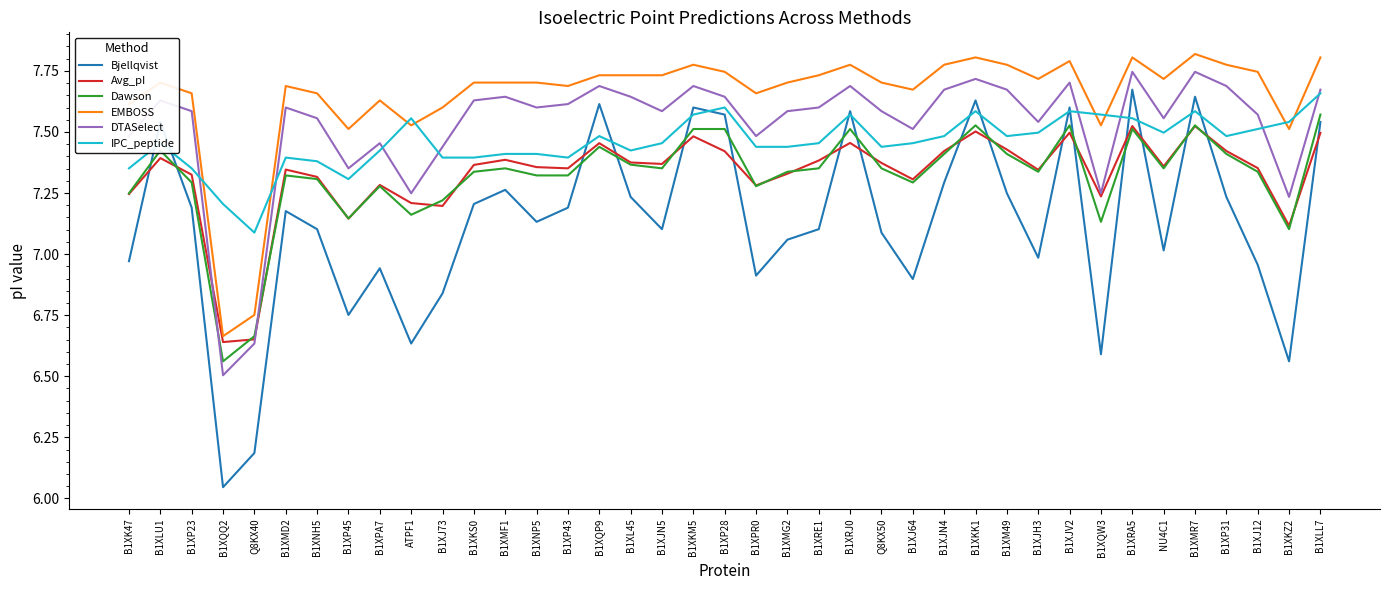

What is the spread (max minus min) of values at B1XQP9?

0.3